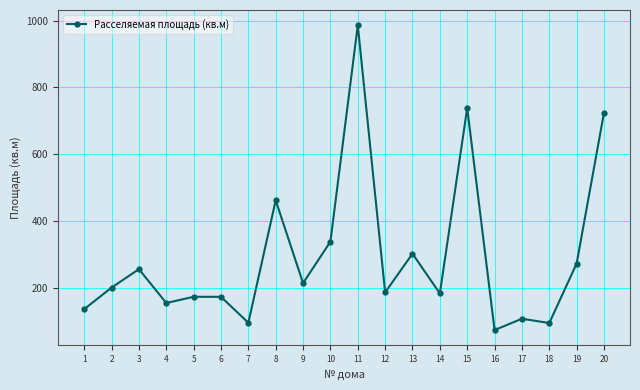

Count the number of data series in this chart.

1